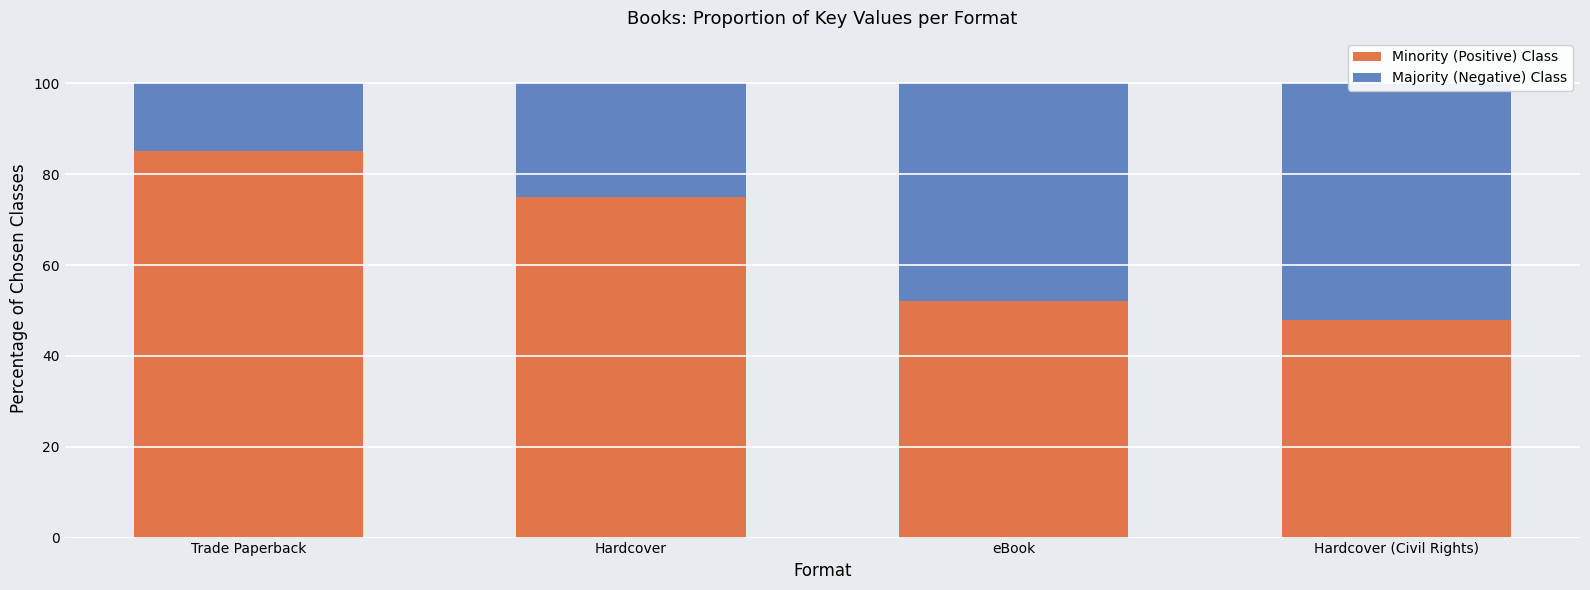

What is the difference between the highest and lowest values at eBook?

4